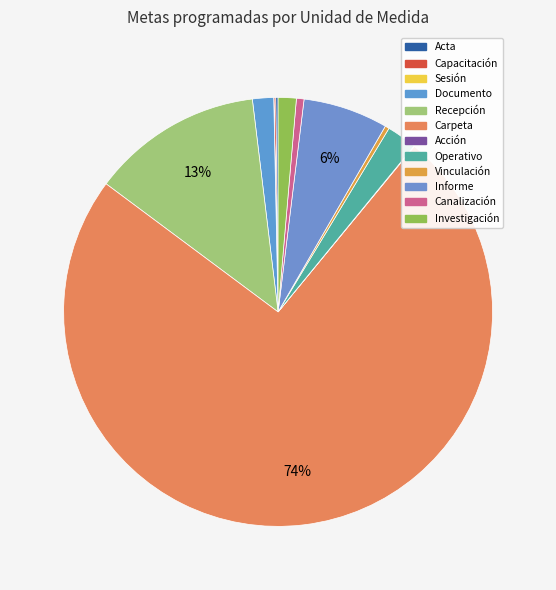

Which slice is the largest?

Carpeta